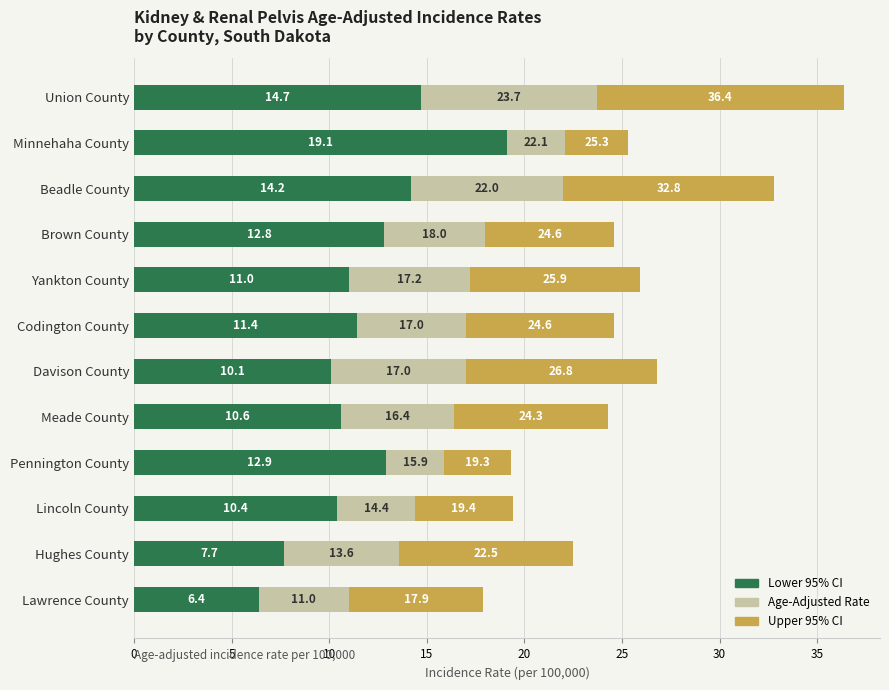

The value of Lower CI to Rate at Lawrence County is 6.4. True or false?

True